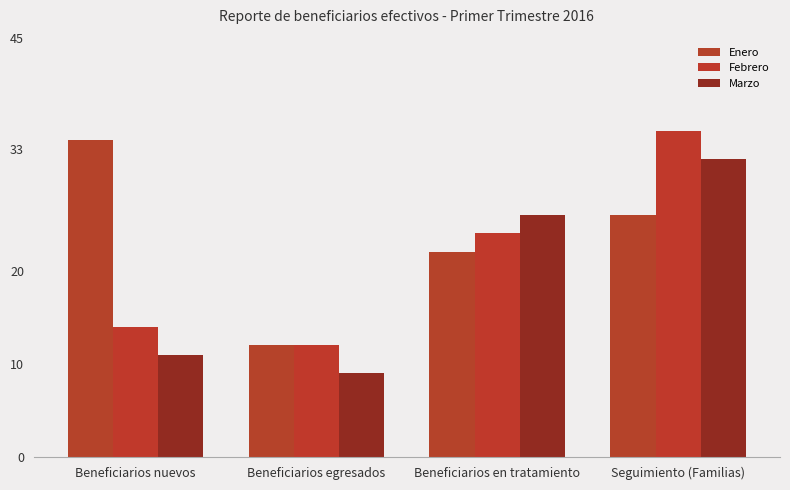

True or false: Marzo has a value of 26 at Beneficiarios en tratamiento.

True